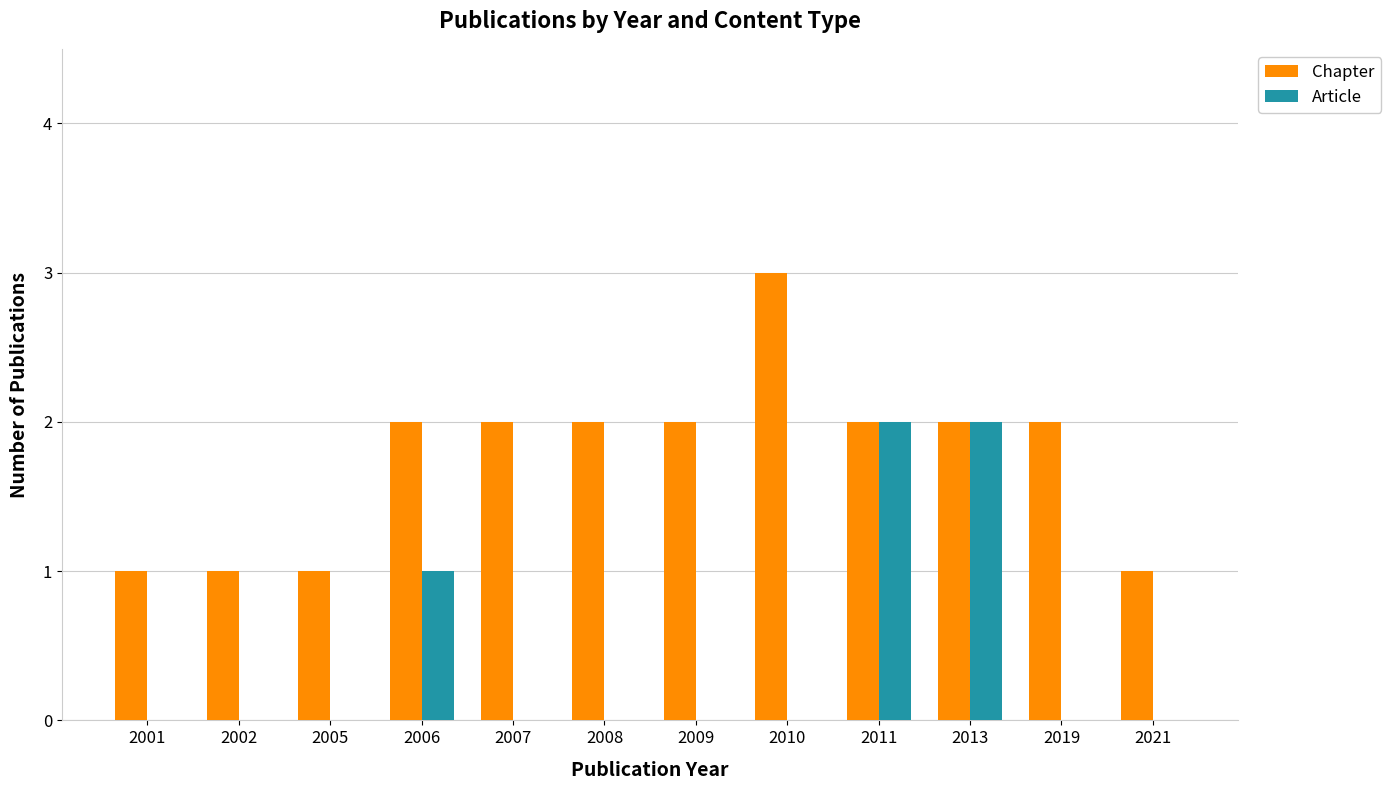

True or false: Article has a value of 3 at 2013.

False